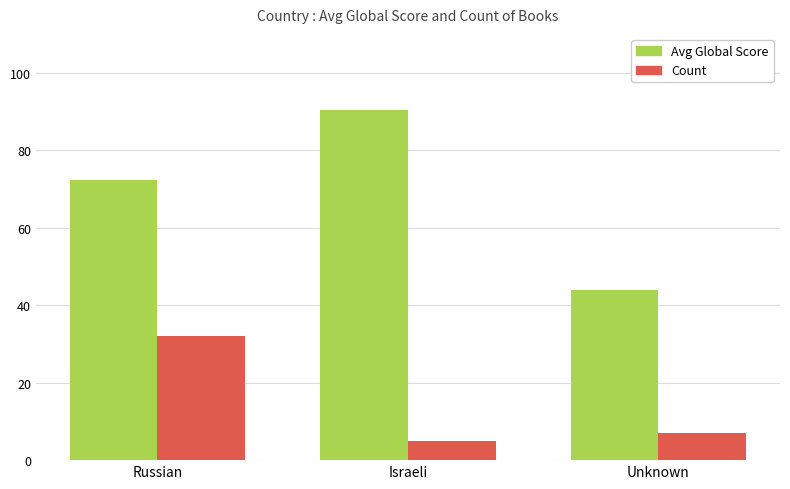

How many groups of bars are there?

3